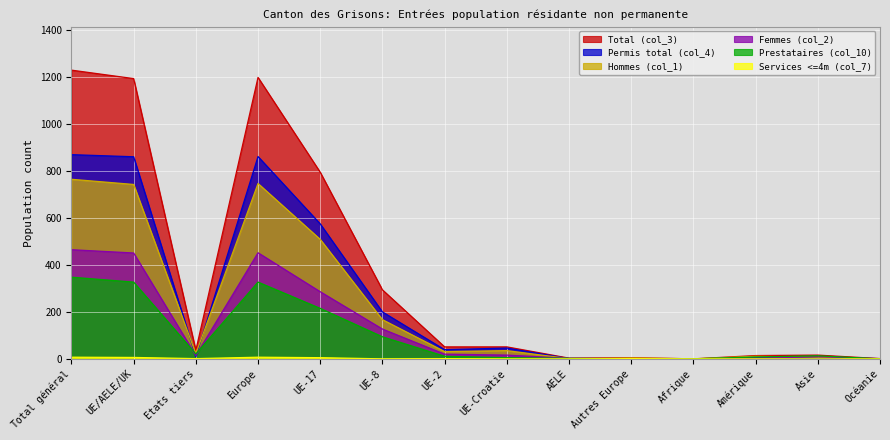

How many values in Femmes (col_2) are above zero?

13